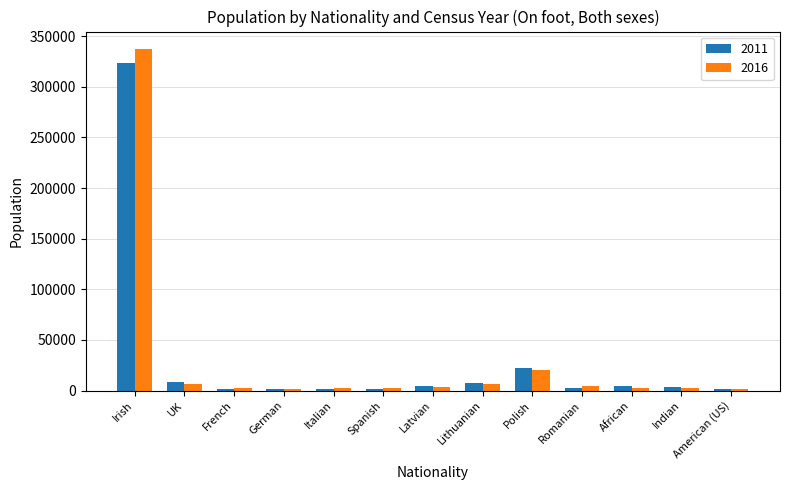

Count the number of categories in the chart.

13